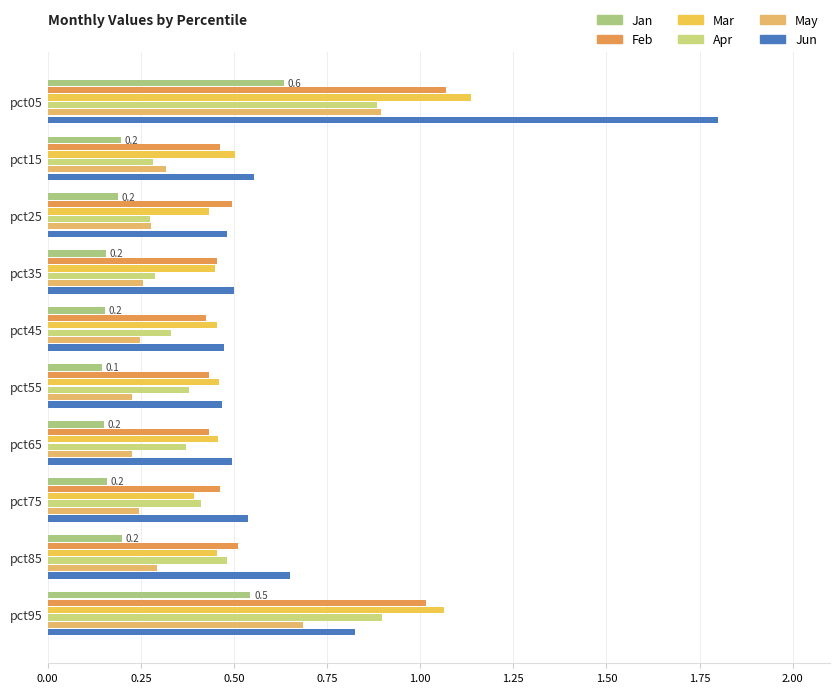

Reading left to right, what are all the values shown in this chart?

Jan: 0.6	0.2	0.2	0.2	0.2	0.1	0.2	0.2	0.2	0.5
Feb: 1.1	0.5	0.5	0.5	0.4	0.4	0.4	0.5	0.5	1.0
Mar: 1.1	0.5	0.4	0.4	0.5	0.5	0.5	0.4	0.5	1.1
Apr: 0.9	0.3	0.3	0.3	0.3	0.4	0.4	0.4	0.5	0.9
May: 0.9	0.3	0.3	0.3	0.2	0.2	0.2	0.2	0.3	0.7
Jun: 1.8	0.6	0.5	0.5	0.5	0.5	0.5	0.5	0.7	0.8